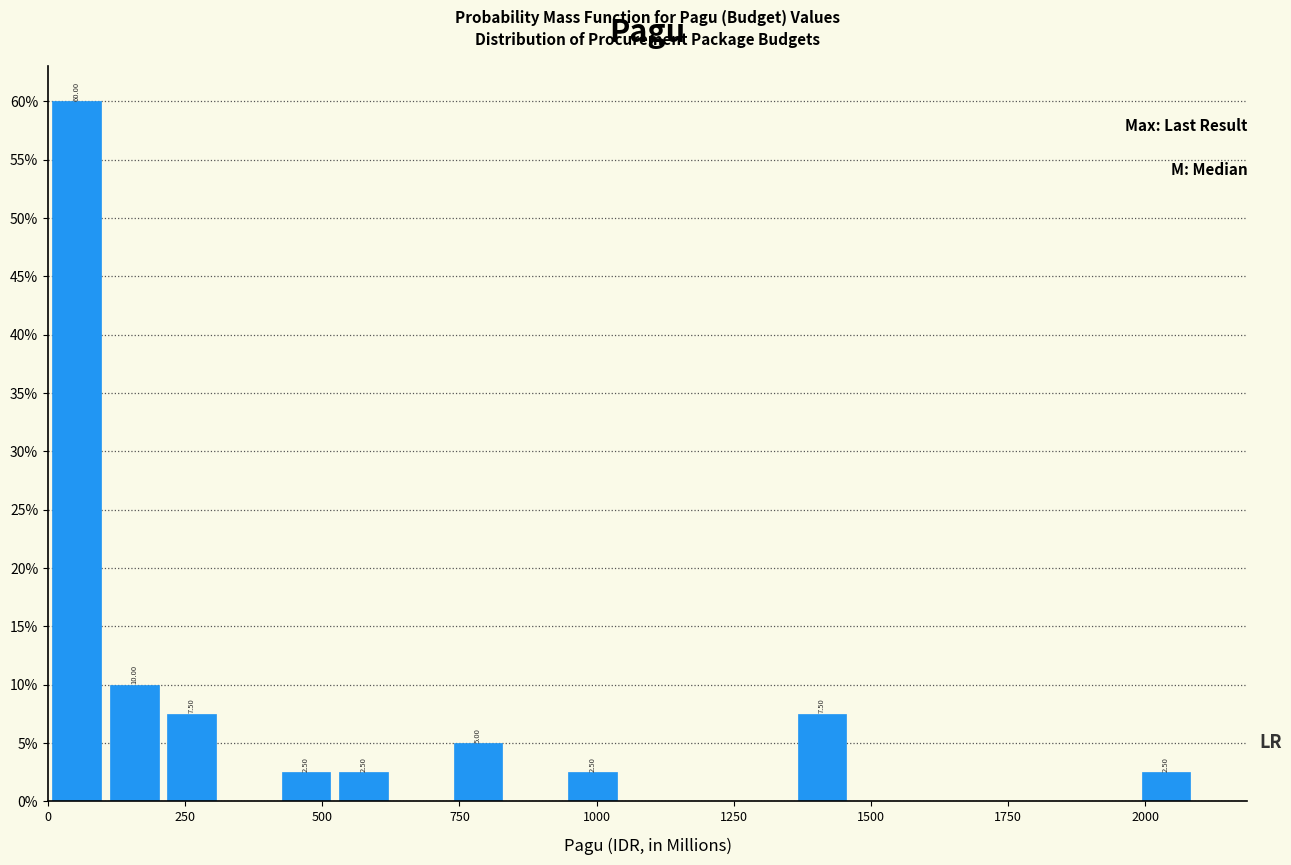

Around what value on the x-axis is the tallest bar? Give the approximate position of its centre, as read against the axis.

50